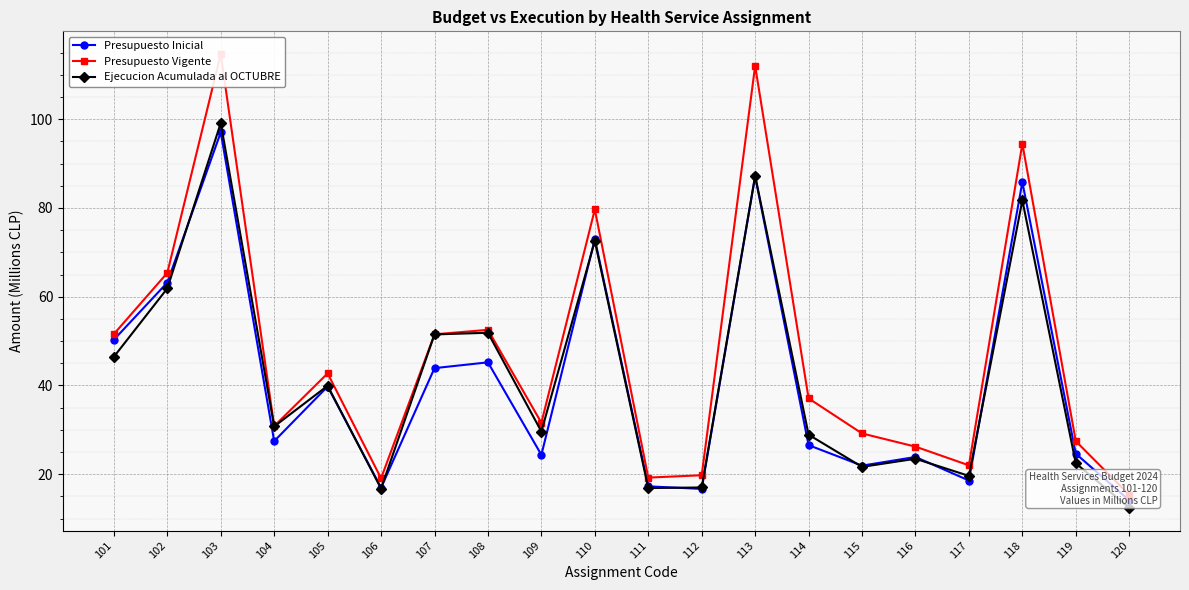

Between 106 and 110, which is larger?

110